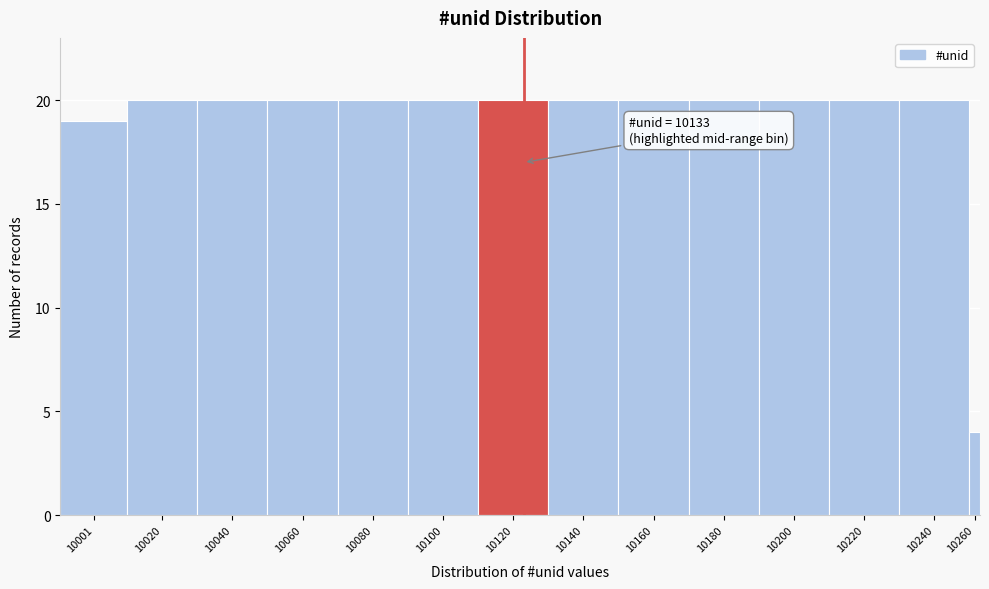

Reading right to left, extract all data points from this chart.

4	20	20	20	20	20	20	20	20	20	20	20	20	19